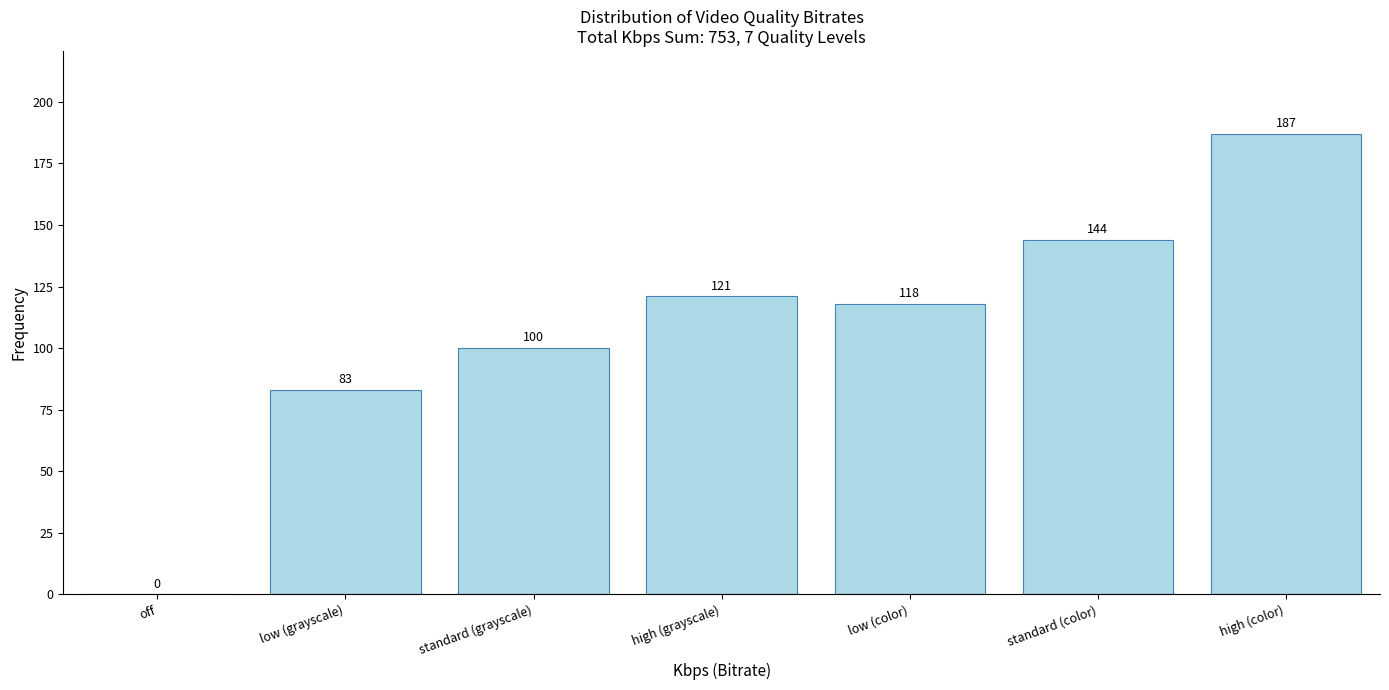

Reading right to left, list all the values displayed in this chart.

high (color)=187	standard (color)=144	low (color)=118	high (grayscale)=121	standard (grayscale)=100	low (grayscale)=83	off=0